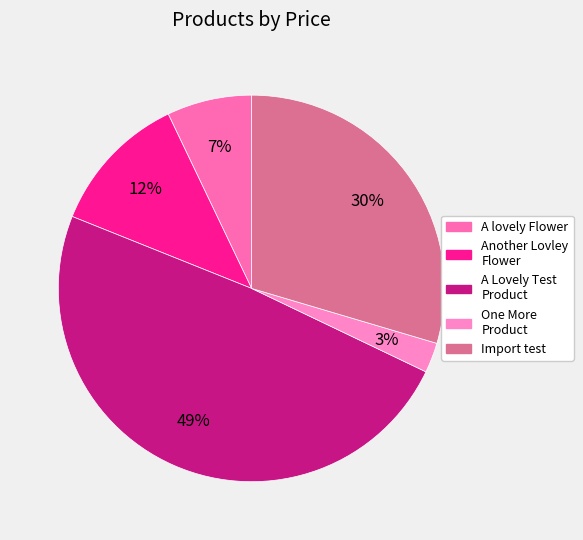

Count the number of slices in the pie.

5